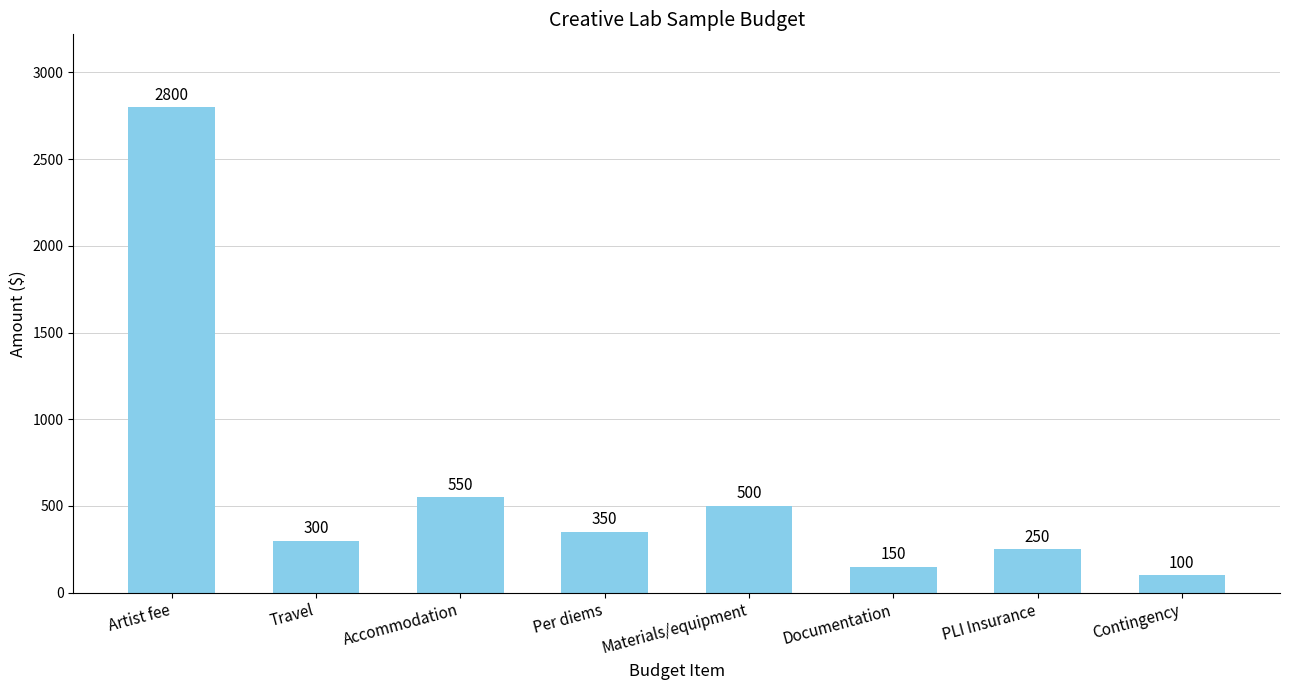

At which label does the data first exceed 350?

Artist fee